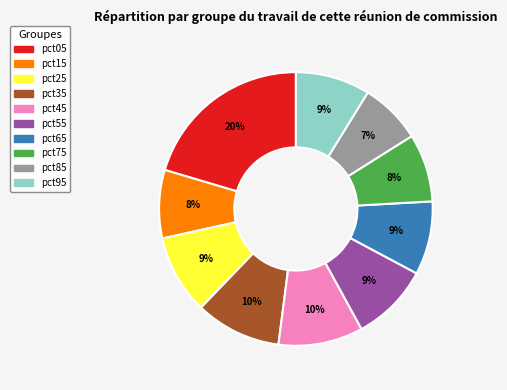

Approximately how many times larger is the value at pct05 compared to pct45?

2.0